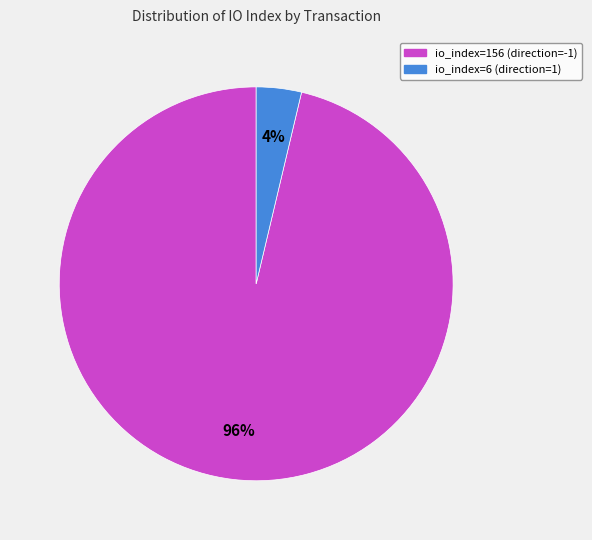

Do io_index=156 (direction=-1) and io_index=6 (direction=1) together represent more than half of the pie?

Yes